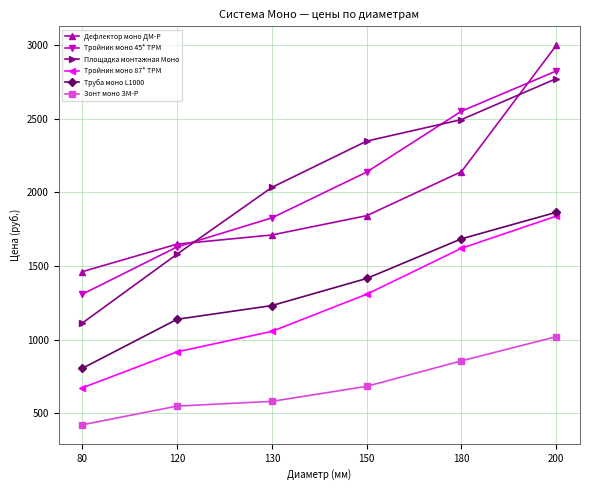

Which series has the widest spread of values?

Площадка монтажная Моно